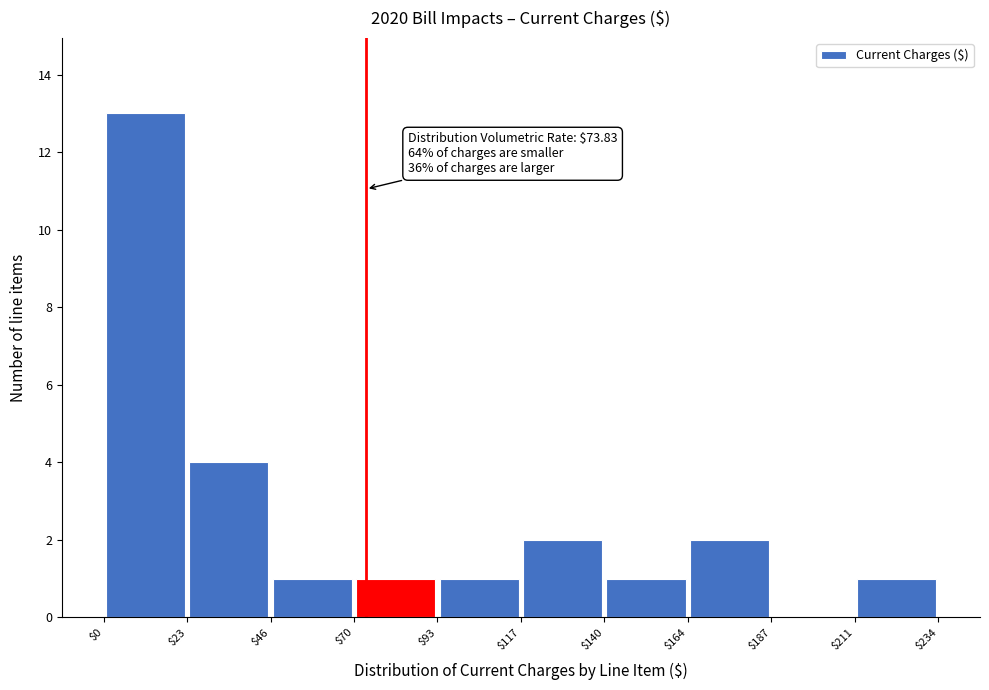

Over which range of the x-axis is the bar tallest?

$0 to $23